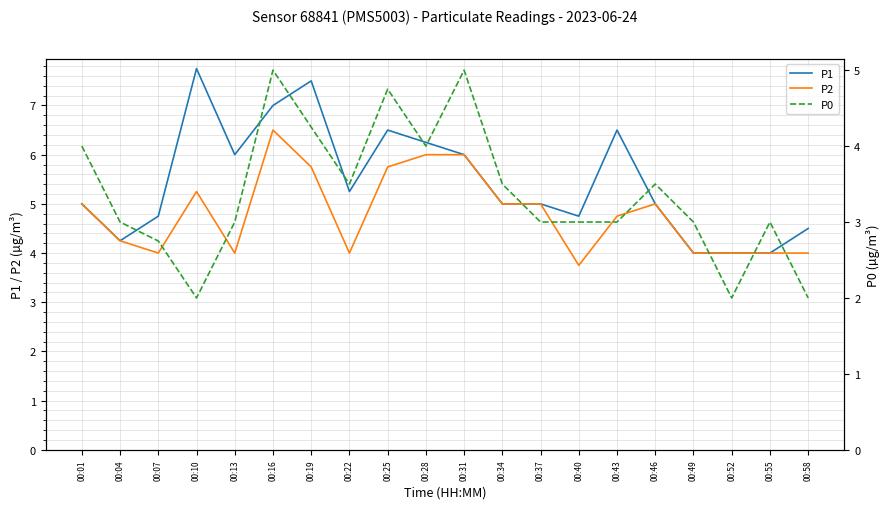

Is the value of P2 at 00:13 greater than the value of P0 at 00:34?

Yes